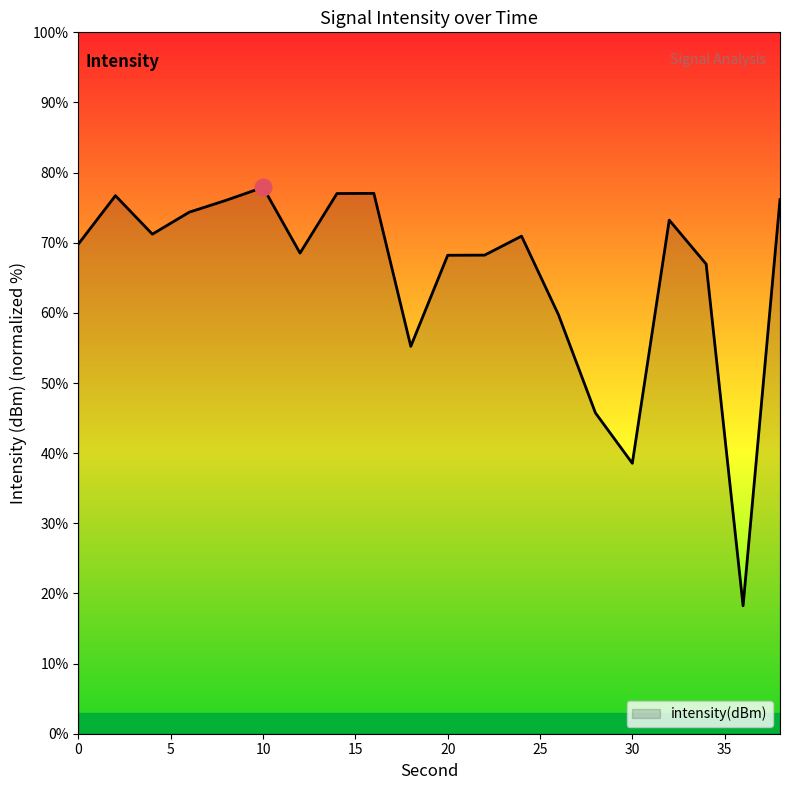

What is the difference between the maximum and minimum values?

59.7